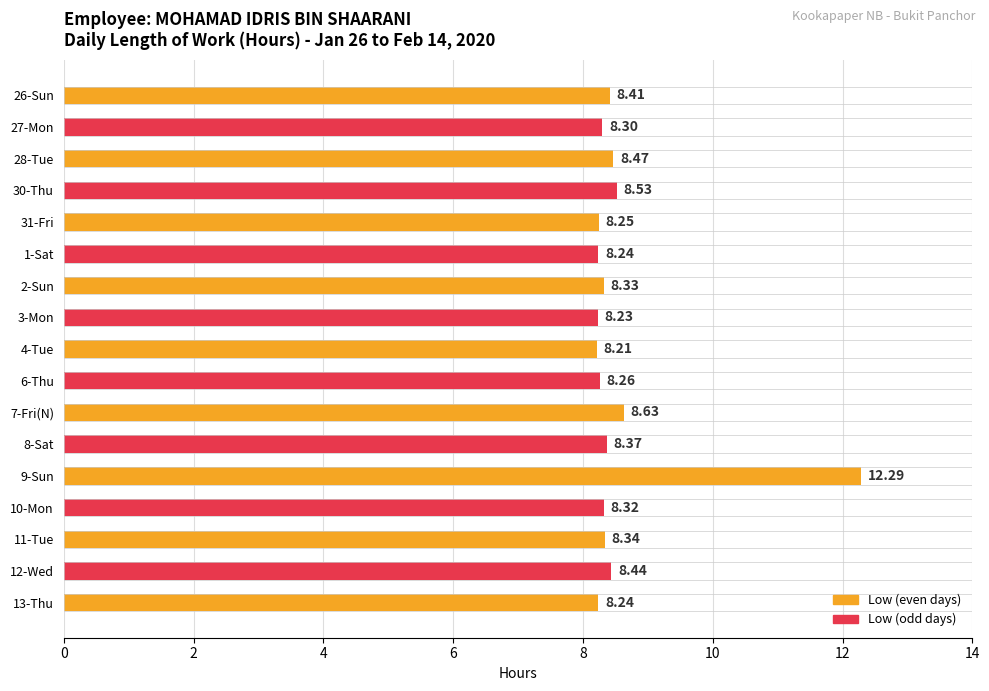

What is the greatest value displayed?

12.3